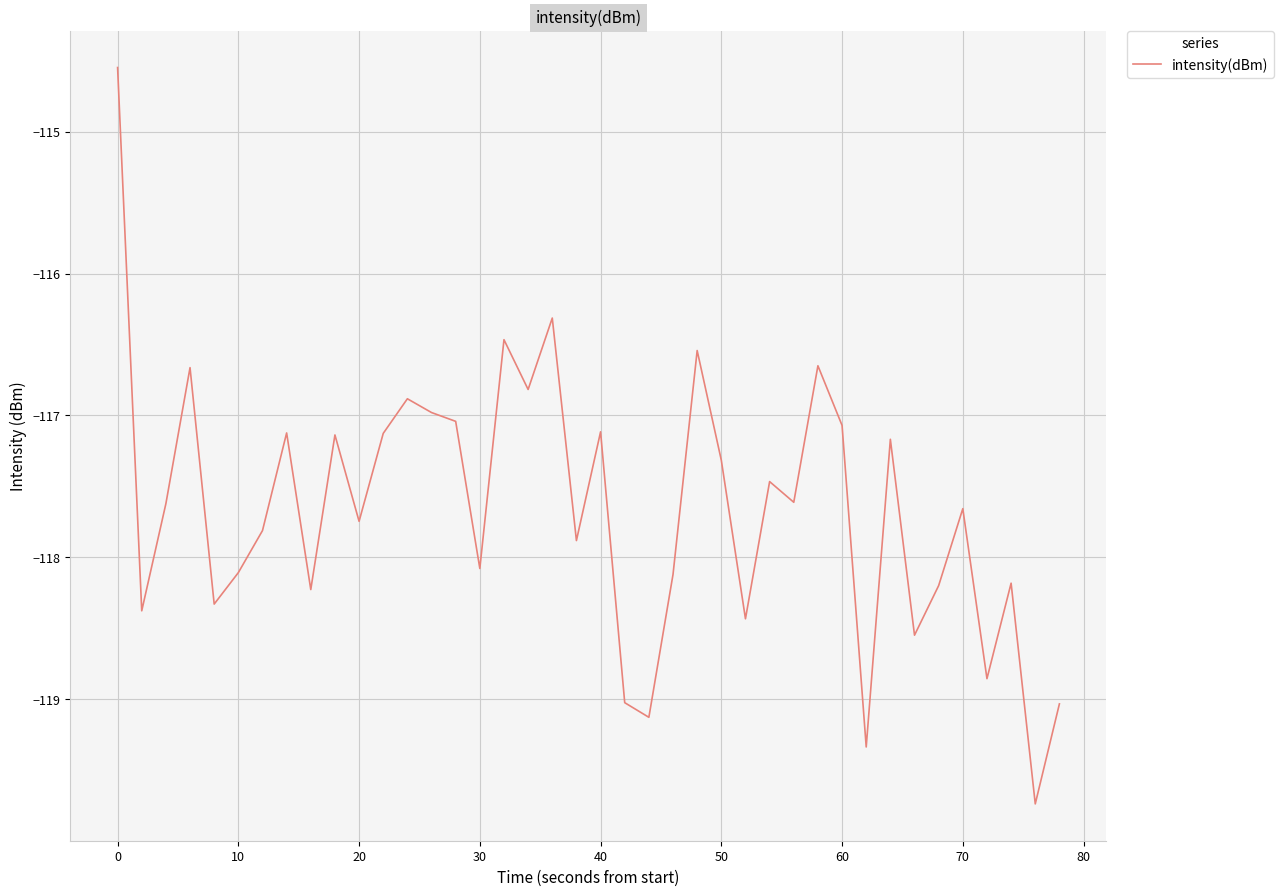

What is the smallest value displayed?

-119.7